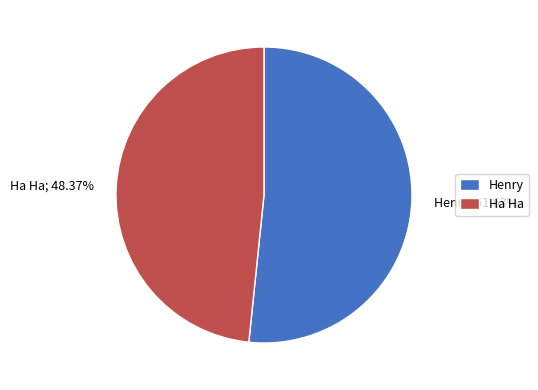

What percentage is the Henry slice, to the nearest percent?

52%